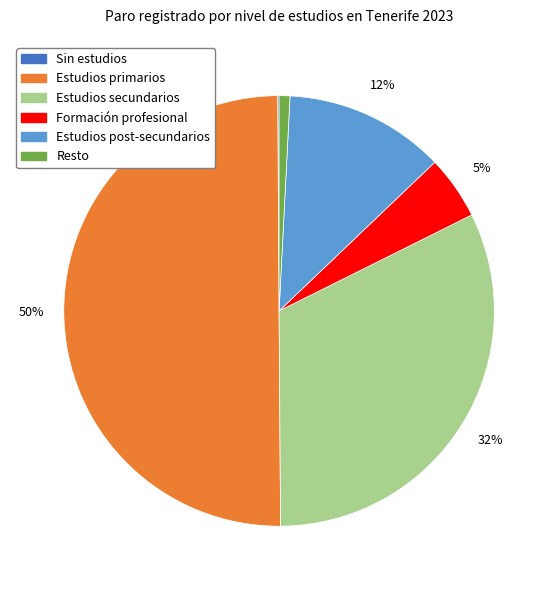

Which category accounts for the majority?

Estudios primarios